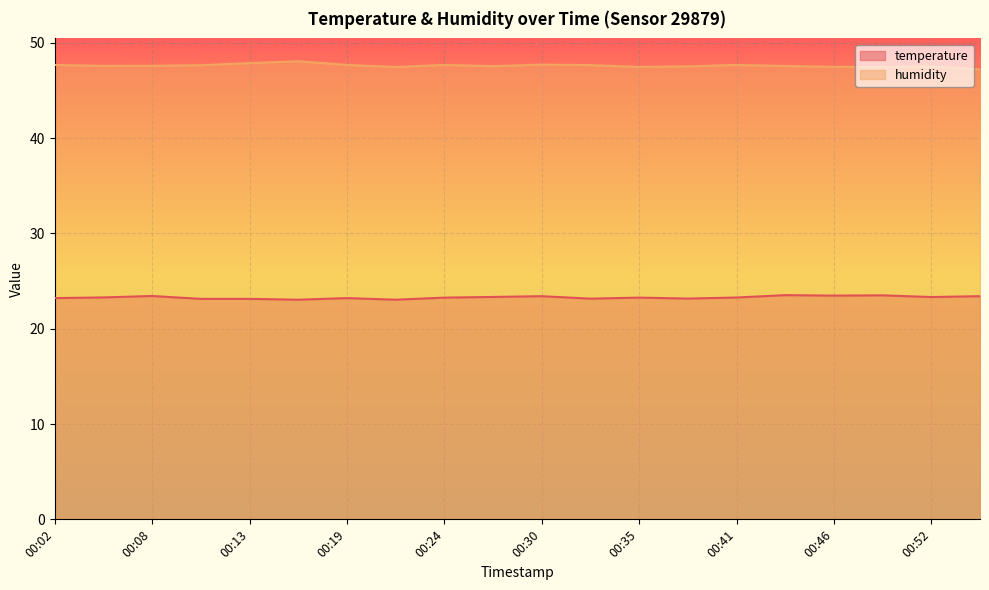

How many lines are shown in the chart?

2